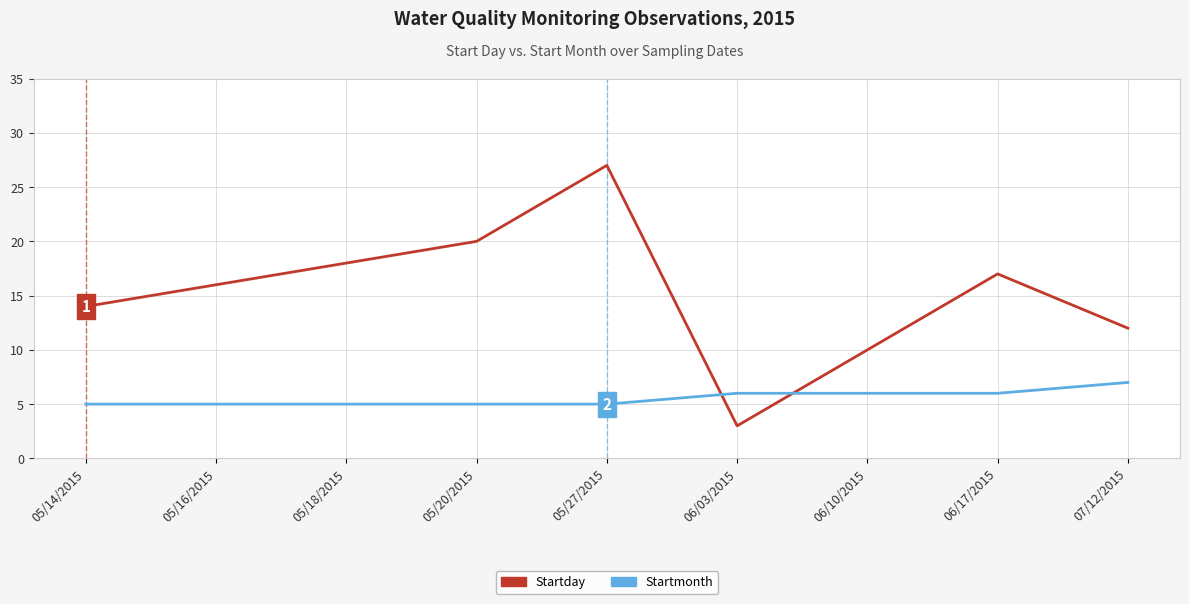

List the series in order of their peak value, lowest first.

Startmonth, Startday